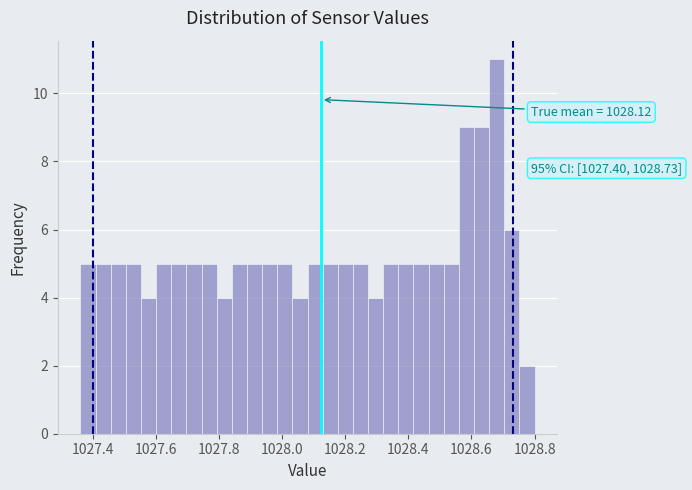

Read against the x-axis, roughly where is the centre of the tallest bar?

1028.68